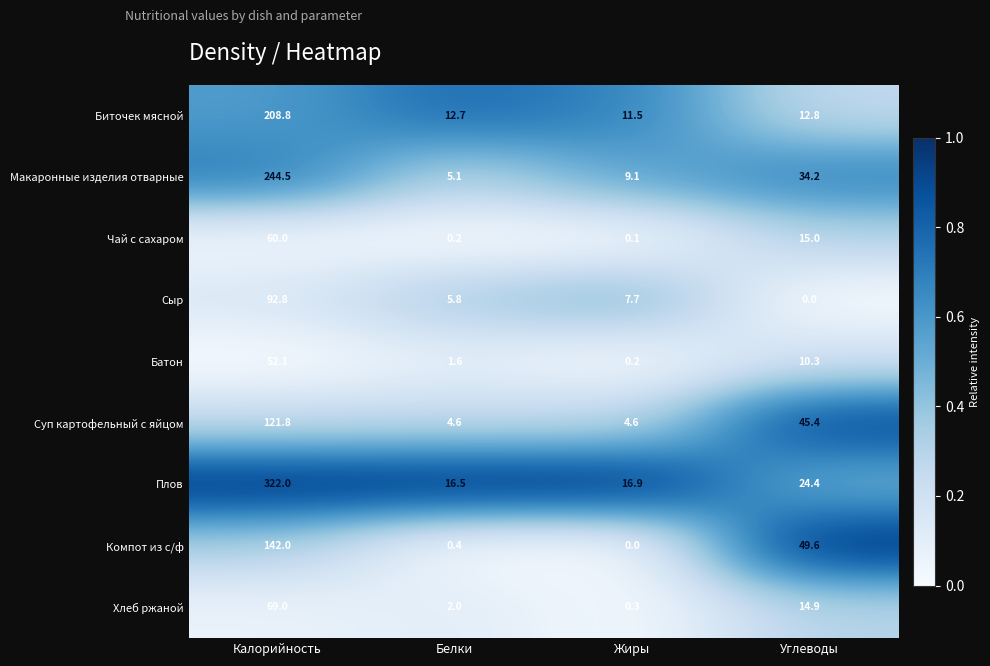

What value does the Компот из с/ф series have at Калорийность?

142.0